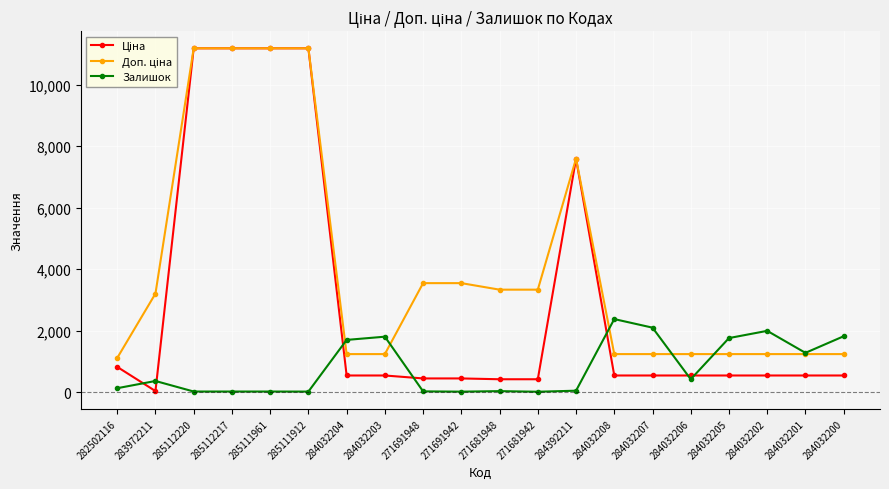

What is the maximum value for Залишок?

2375.0